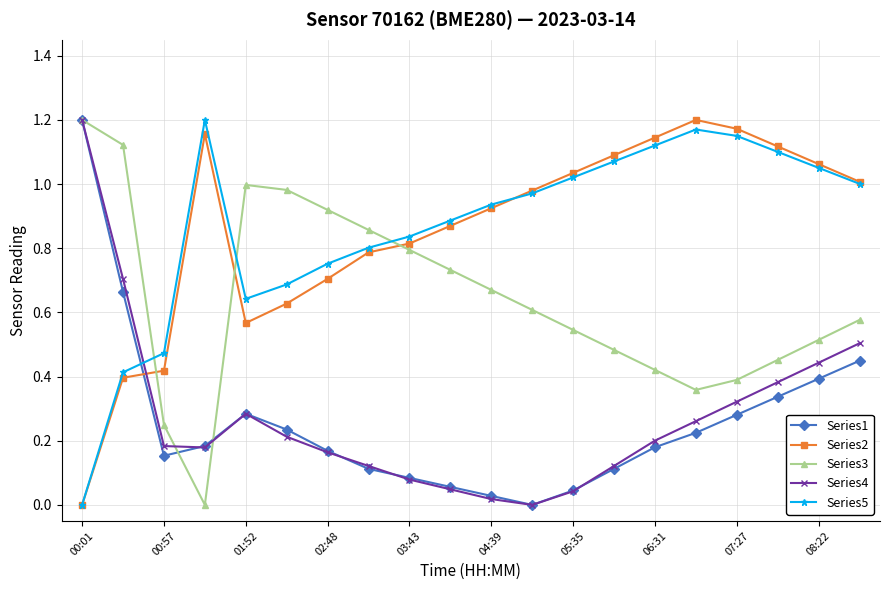

True or false: Series1 and Series2 cross at least once.

True